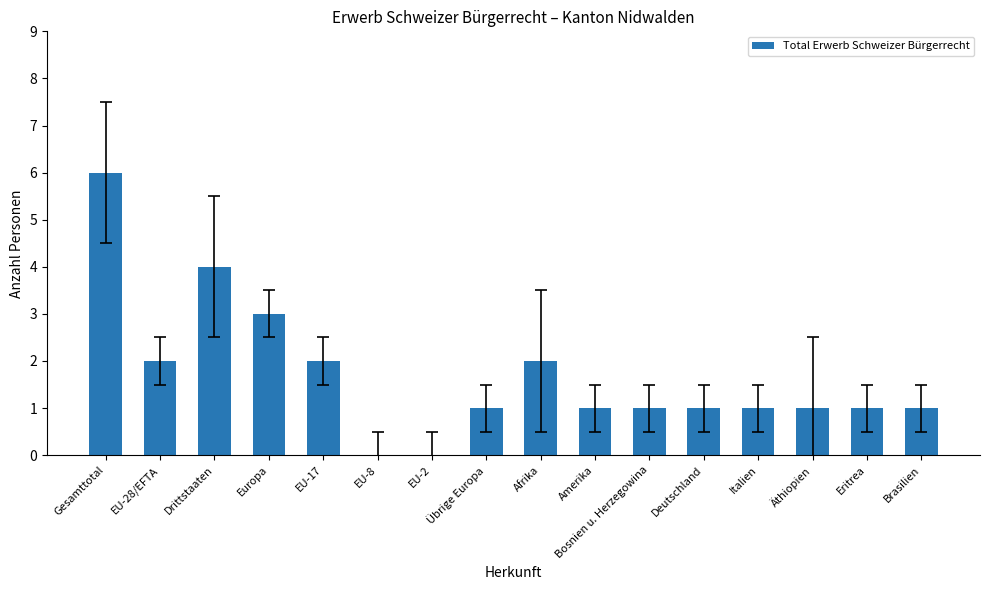

True or false: the data shows 4 at Drittstaaten.

True